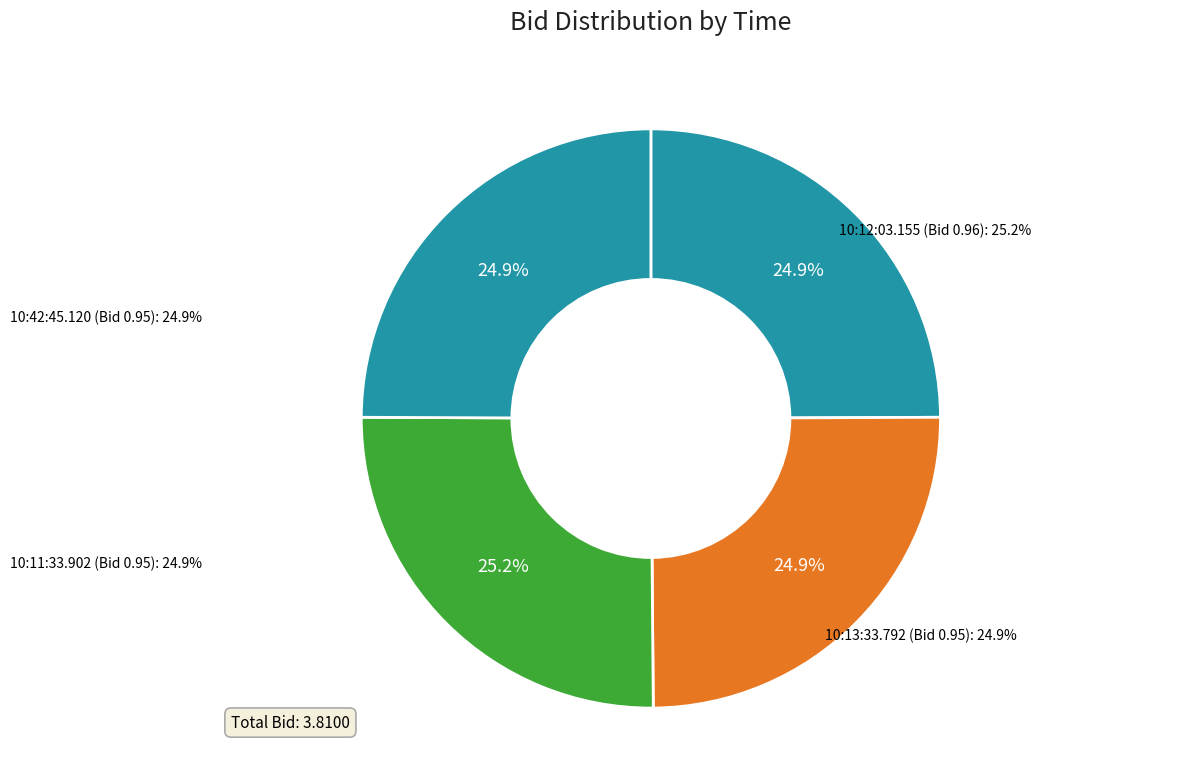

Rank the categories by value from highest to lowest.

10:12:03.155, 10:42:45.120, 10:13:33.792, 10:11:33.902